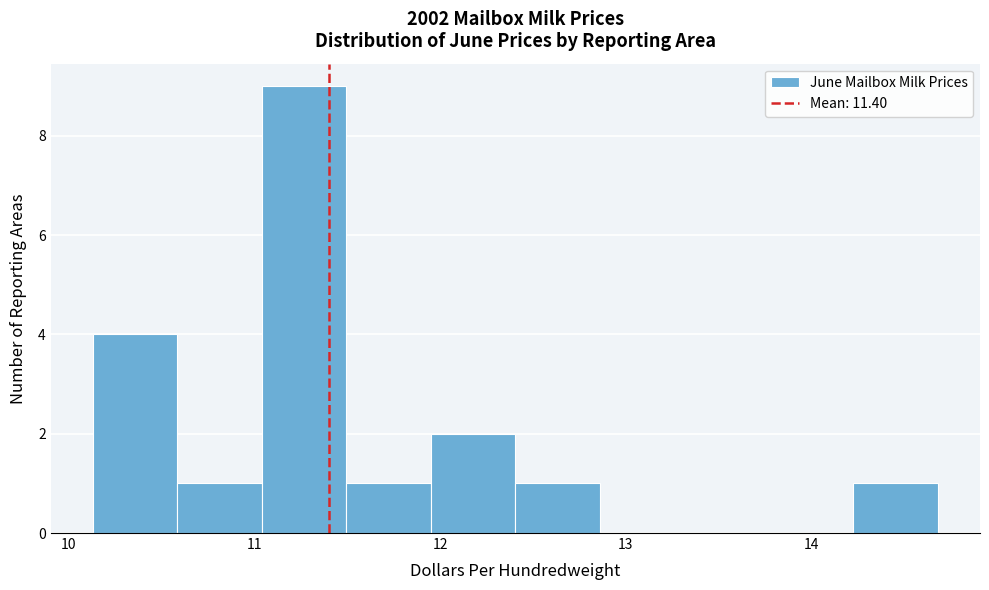

Reading left to right, list every bar in this chart as the range it spans on the x-axis followed by its height. Neither the bar edges nor the heights are printed on the chart, so give them approximately, as read against the axes.

10.1 to 10.6: 4
10.6 to 11.0: 1
11.0 to 11.5: 9
11.5 to 12.0: 1
12.0 to 12.4: 2
12.4 to 12.9: 1
12.9 to 13.3: 0
13.3 to 13.8: 0
13.8 to 14.2: 0
14.2 to 14.7: 1